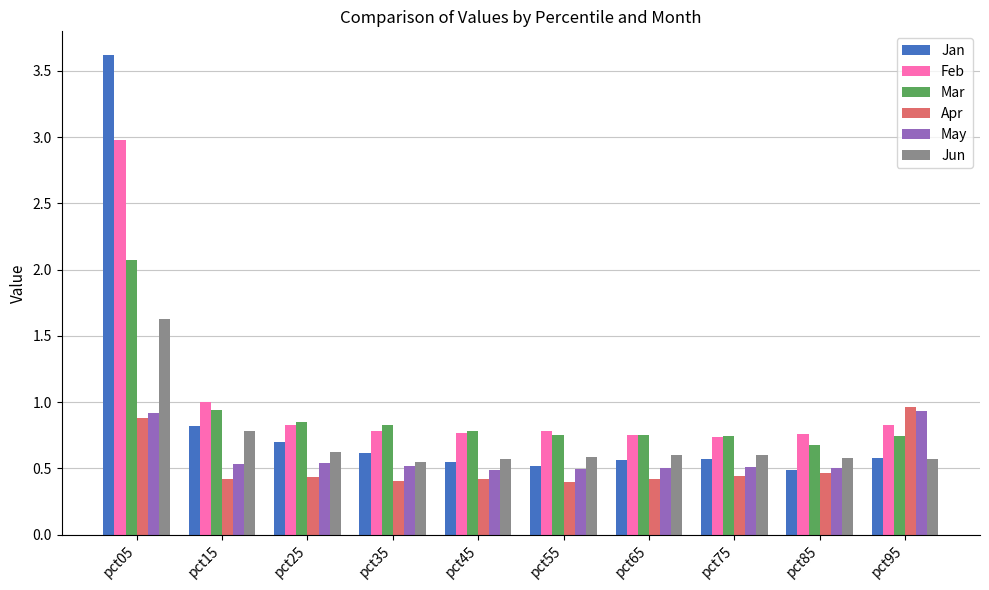

Which series has the widest spread of values?

Jan